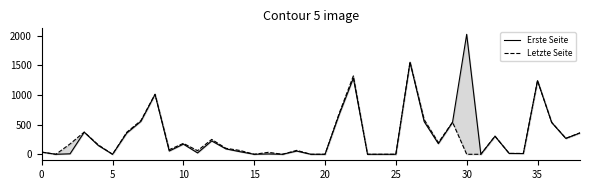

Where do Erste Seite and Letzte Seite first cross each other?

29 and 30